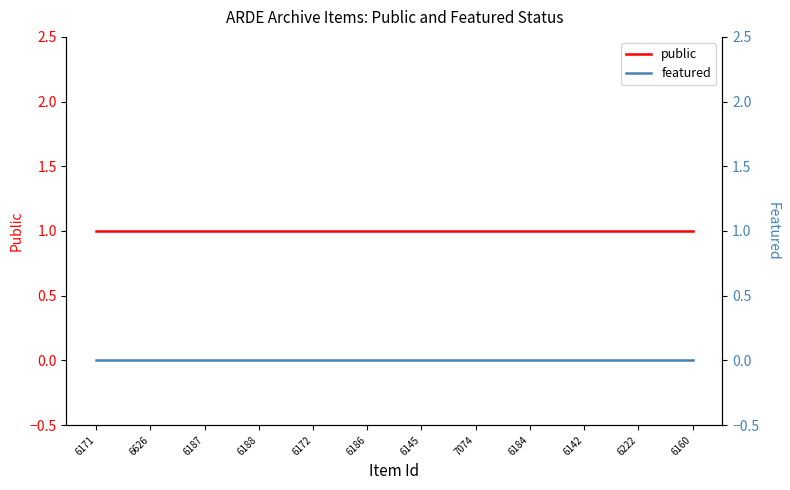

Reading left to right, extract all data points from this chart.

public: 6171=1	6626=1	6187=1	6188=1	6172=1	6186=1	6145=1	7074=1	6184=1	6142=1	6222=1	6160=1
featured: 6171=0	6626=0	6187=0	6188=0	6172=0	6186=0	6145=0	7074=0	6184=0	6142=0	6222=0	6160=0